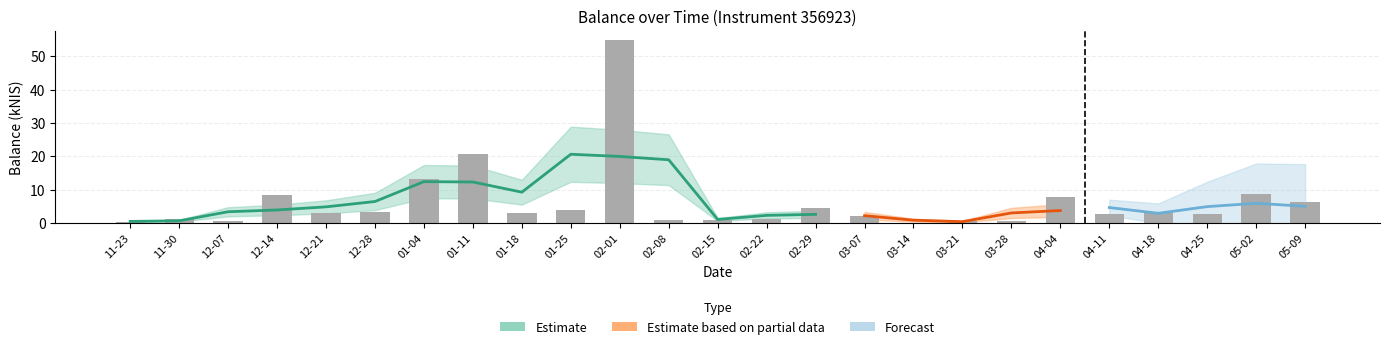

Approximately how many times larger is the value at 11-23 compared to 03-07?

0.1